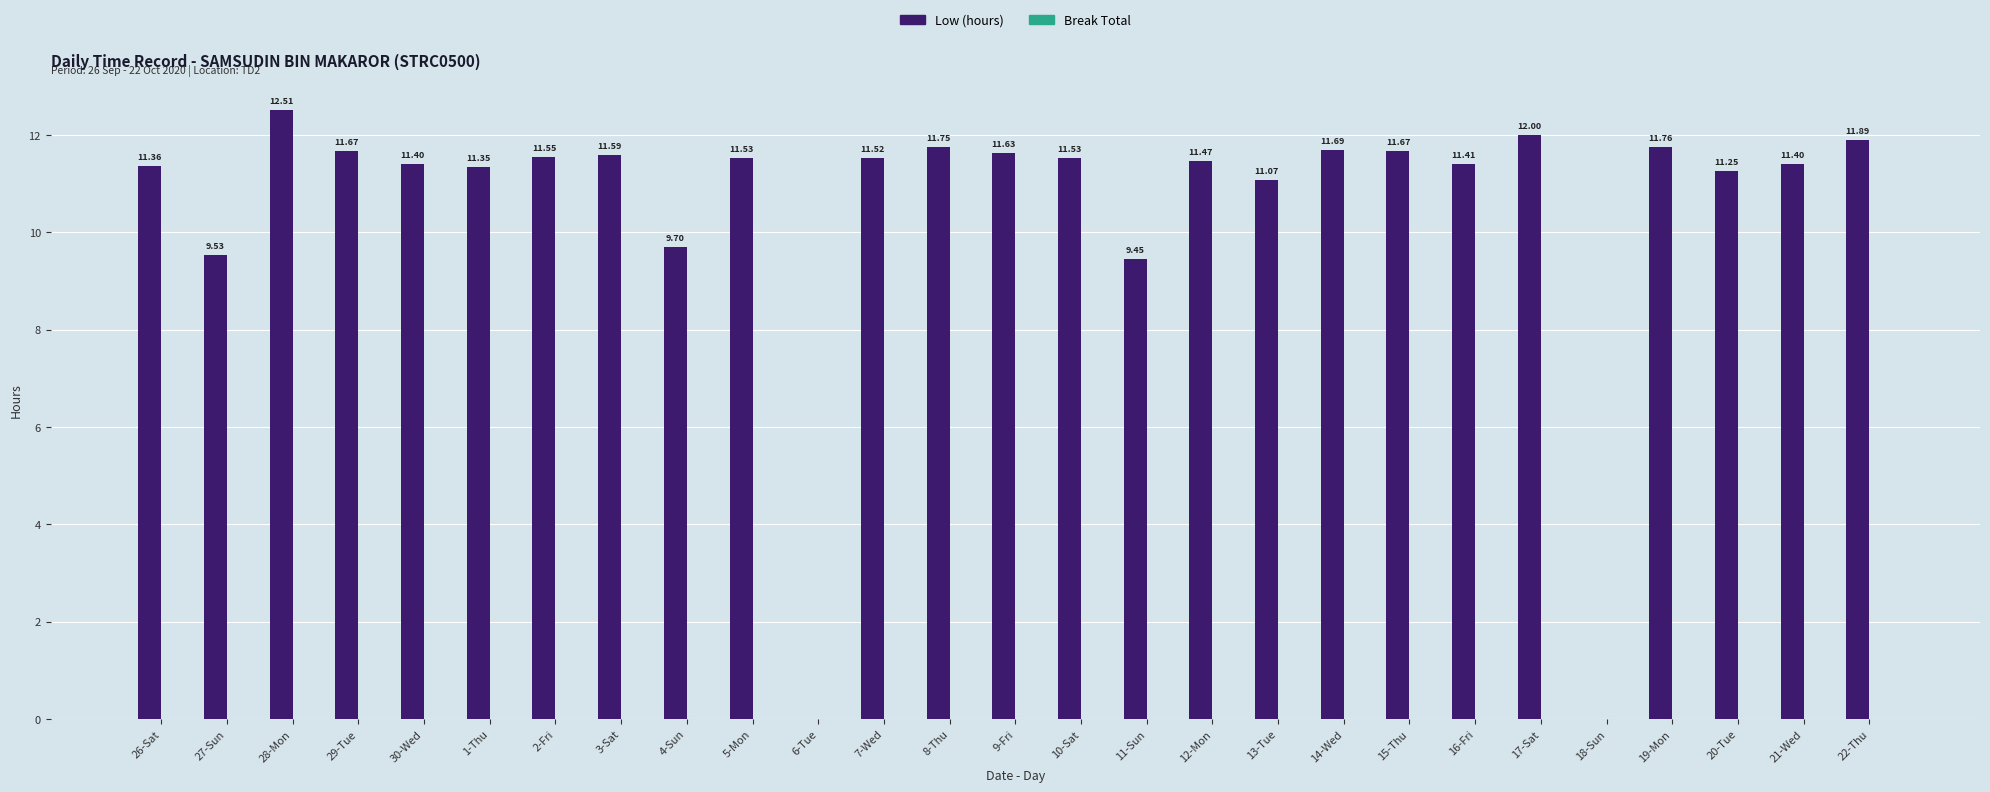

Does the chart contain stacked bars?

No